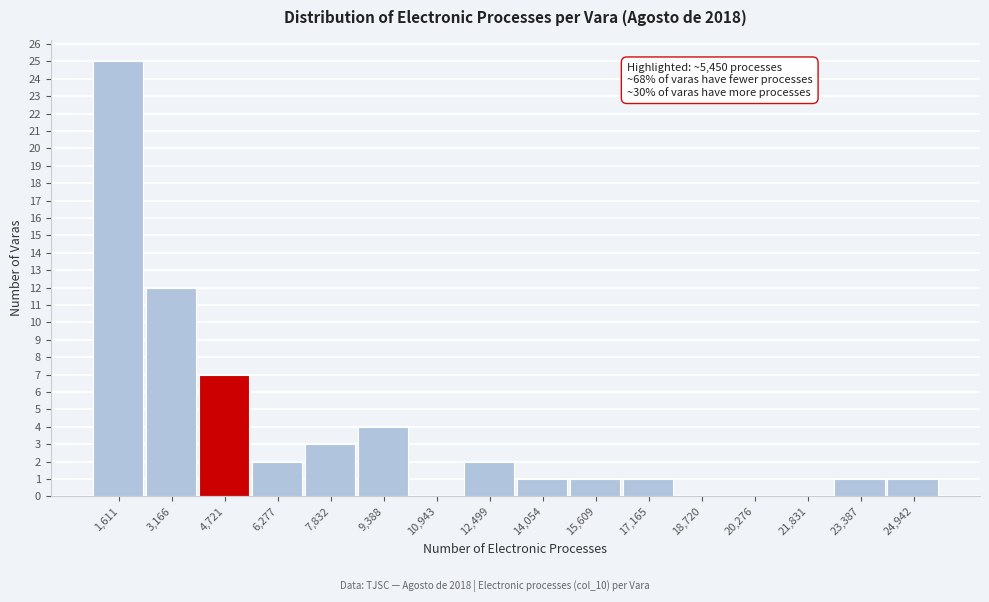

Reading left to right, transcribe all the data shown in this chart.

1,611=25	3,166=12	4,721=7	6,277=2	7,832=3	9,388=4	10,943=0	12,499=2	14,054=1	15,609=1	17,165=1	18,720=0	20,276=0	21,831=0	23,387=1	24,942=1